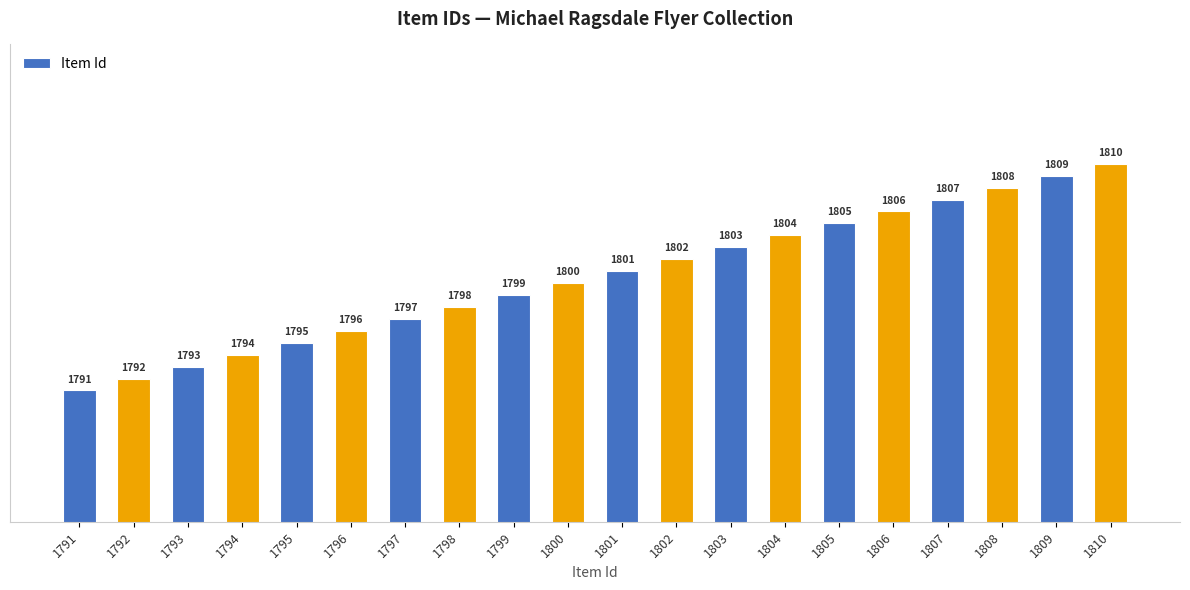

List the labels in order of value, smallest first.

1791, 1792, 1793, 1794, 1795, 1796, 1797, 1798, 1799, 1800, 1801, 1802, 1803, 1804, 1805, 1806, 1807, 1808, 1809, 1810